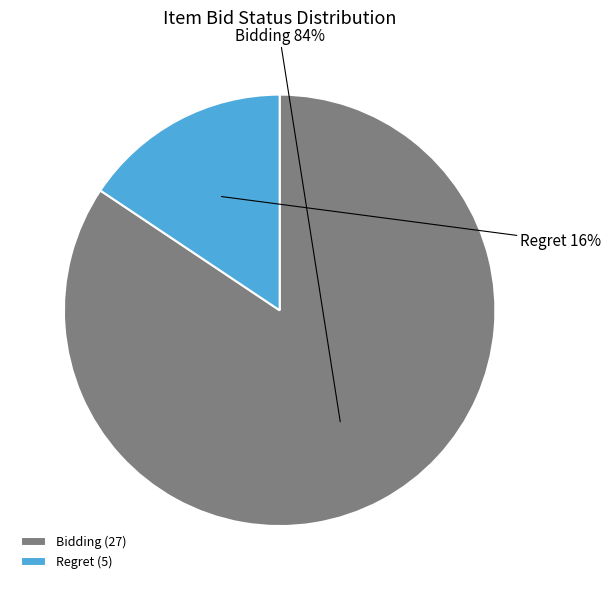

To the nearest percent, what is the combined percentage of Bidding and Regret?

100%